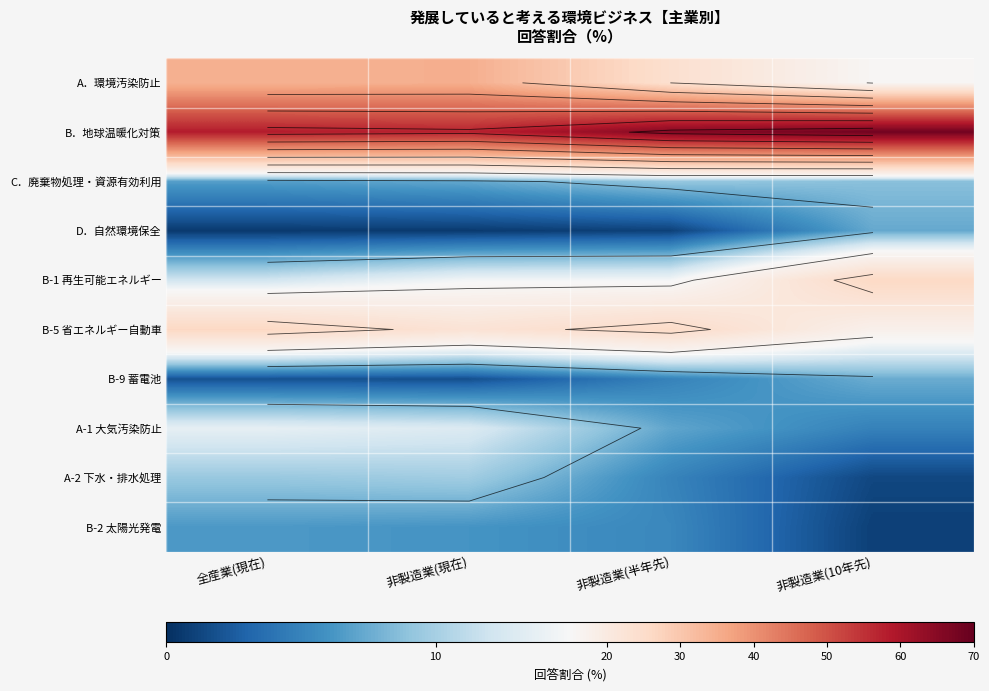

Which category has the highest value in the B．地球温暖化対策 series?

非製造業(10年先)